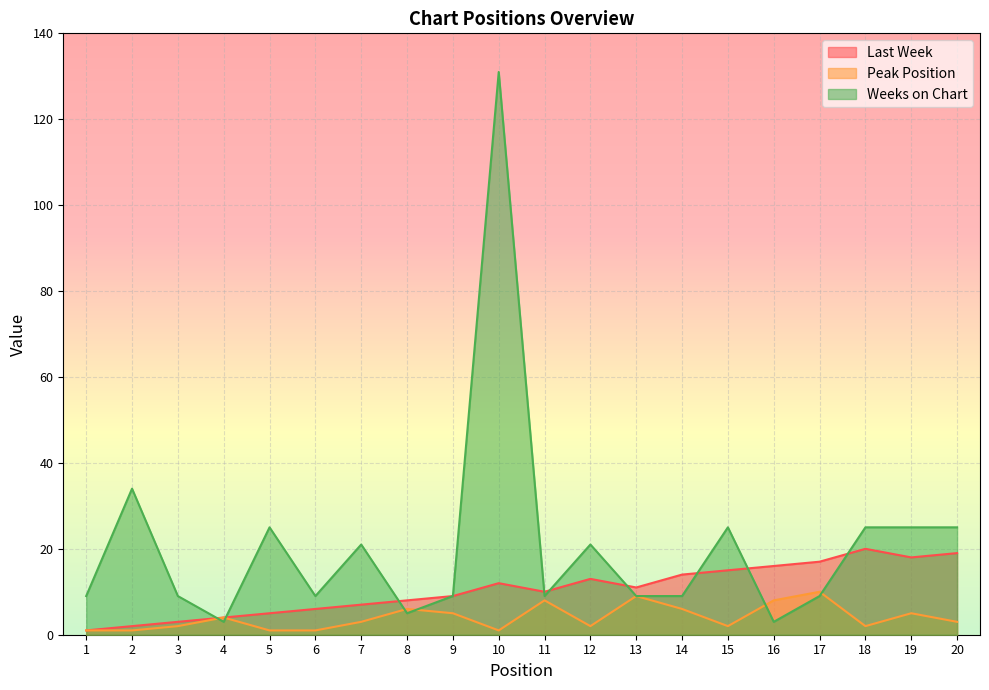

Between 7 and 14, which is larger?

14